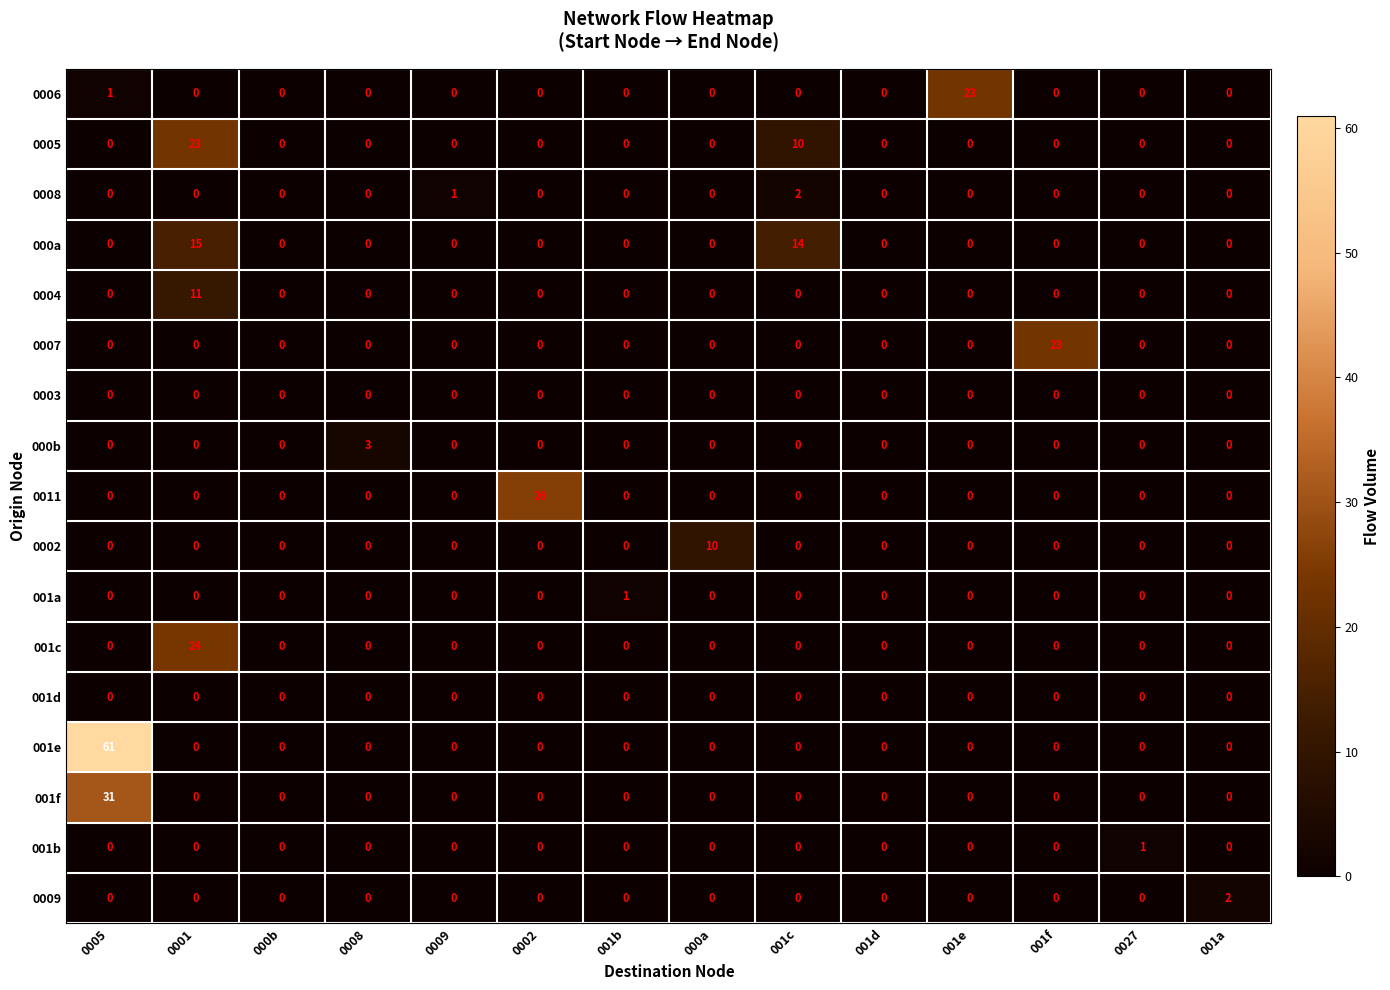

What is the maximum value shown in the chart?

61